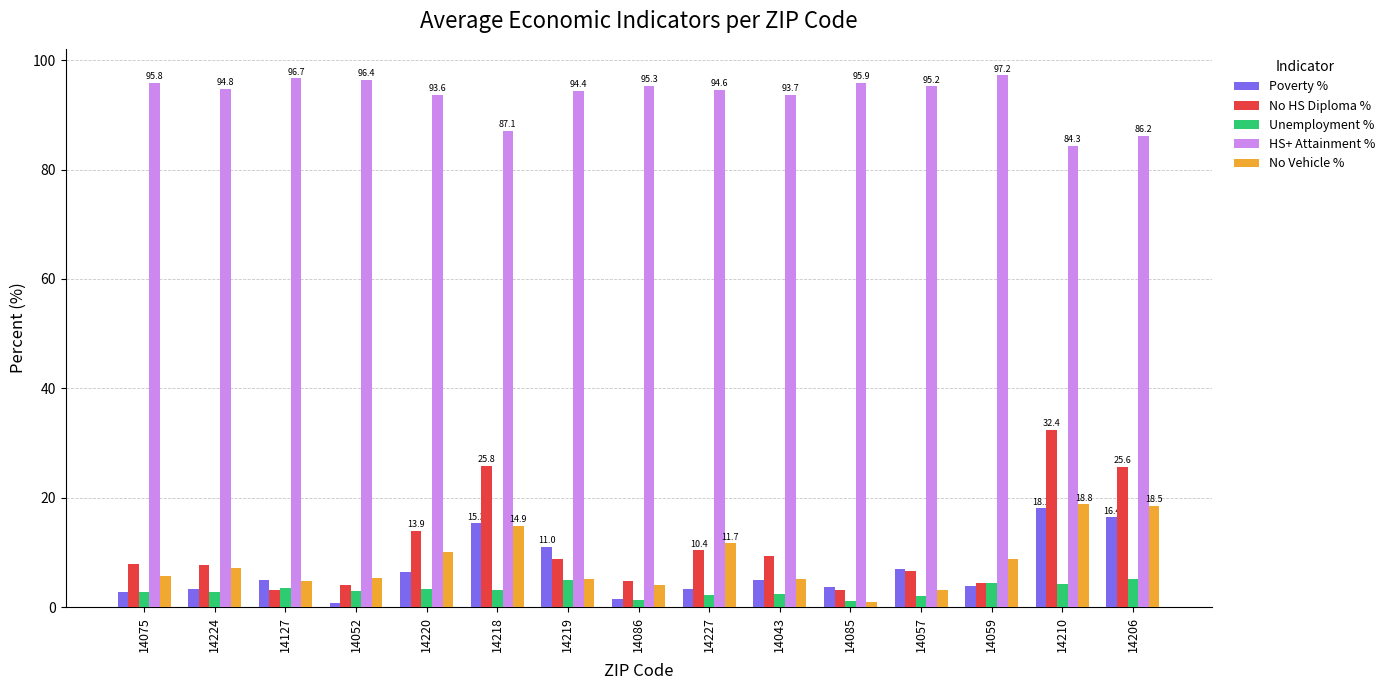

What is the sum of all Unemployment % values?

46.4